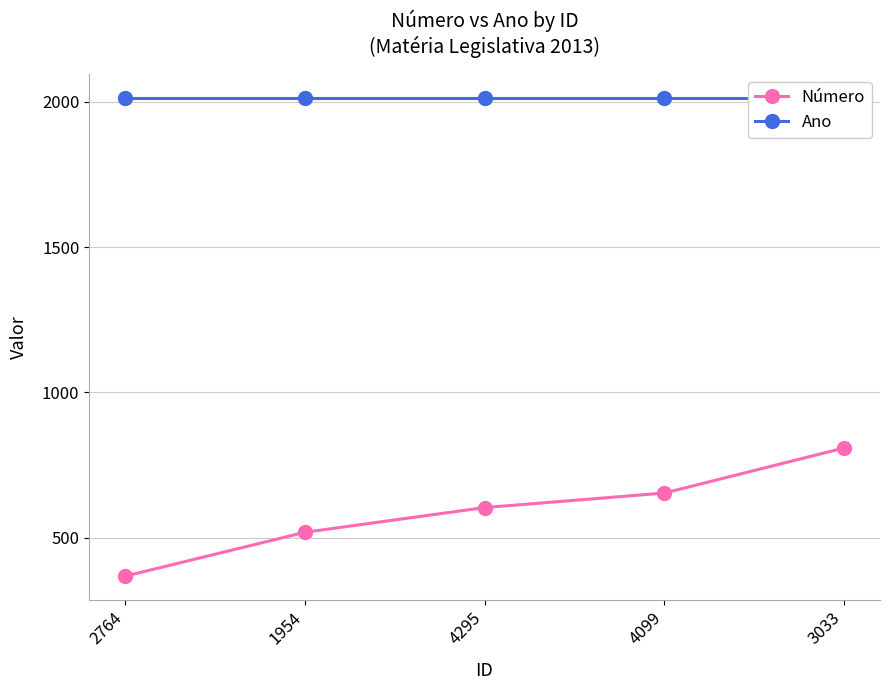

Count the Número values in the range 519 to 654.

3